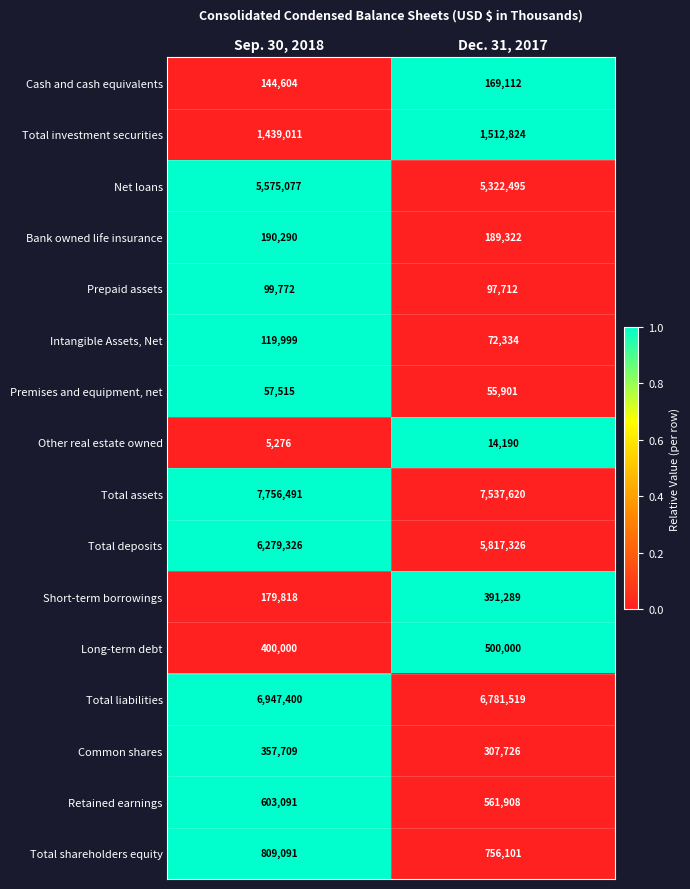

The Other real estate owned series shows 6386 at Dec. 31, 2017. True or false?

False